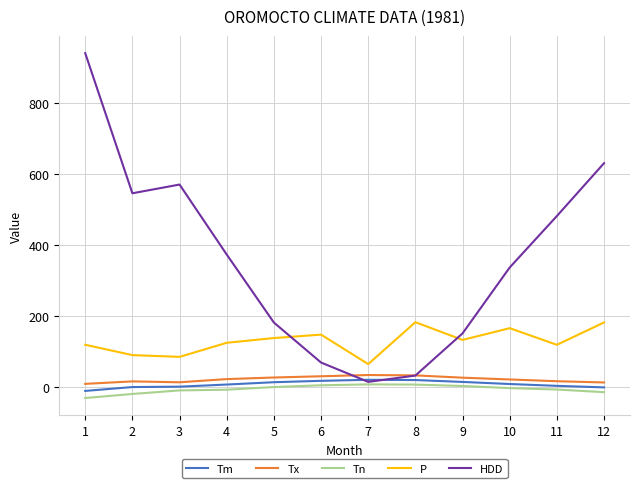

Which series has the largest total across all categories?

HDD